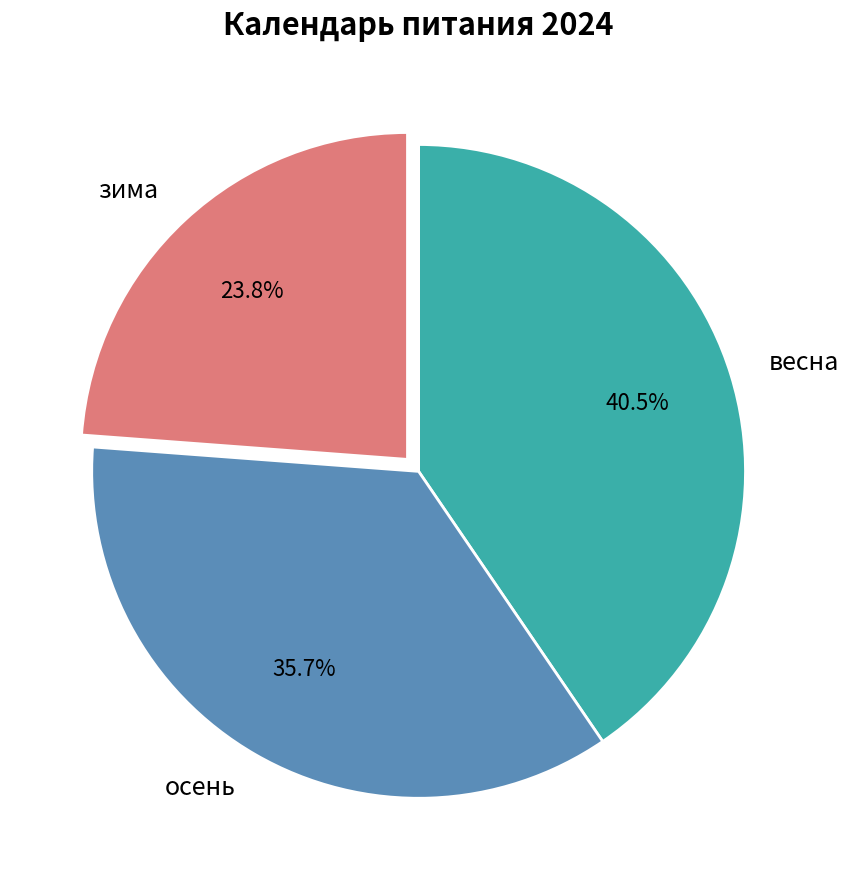

Does any single category account for the majority?

No